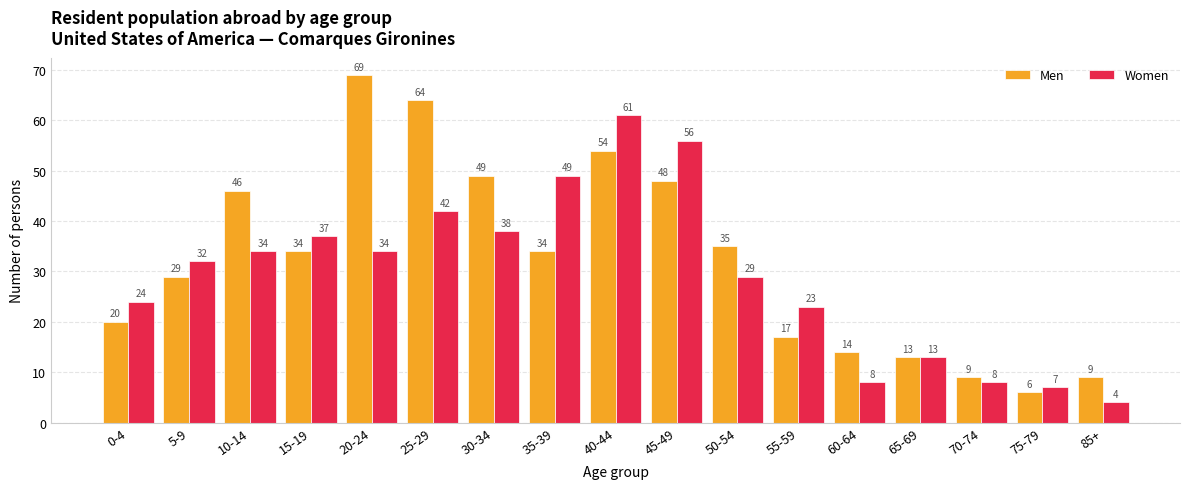

What are all the series names shown in the legend?

Men, Women